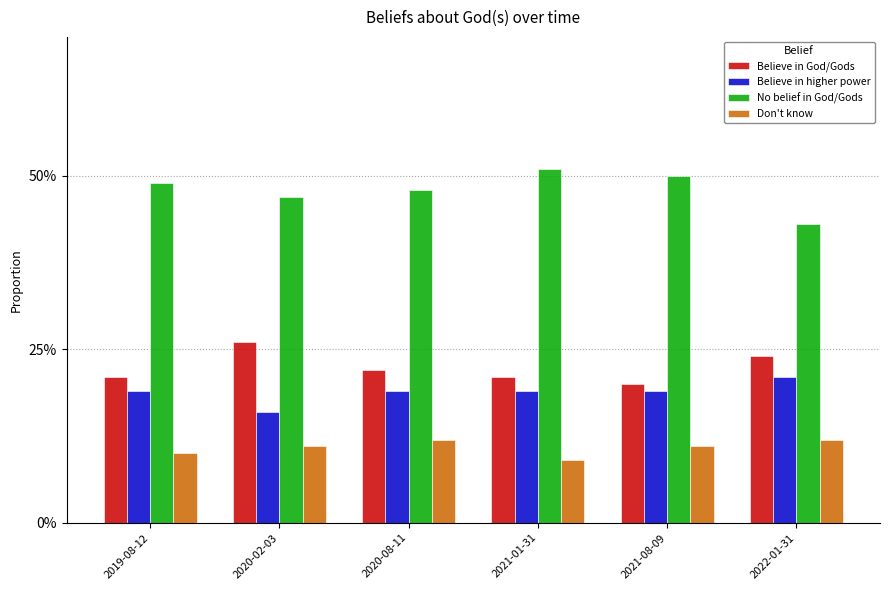

The value of Don't know at 2020-02-03 is 0.1. True or false?

True